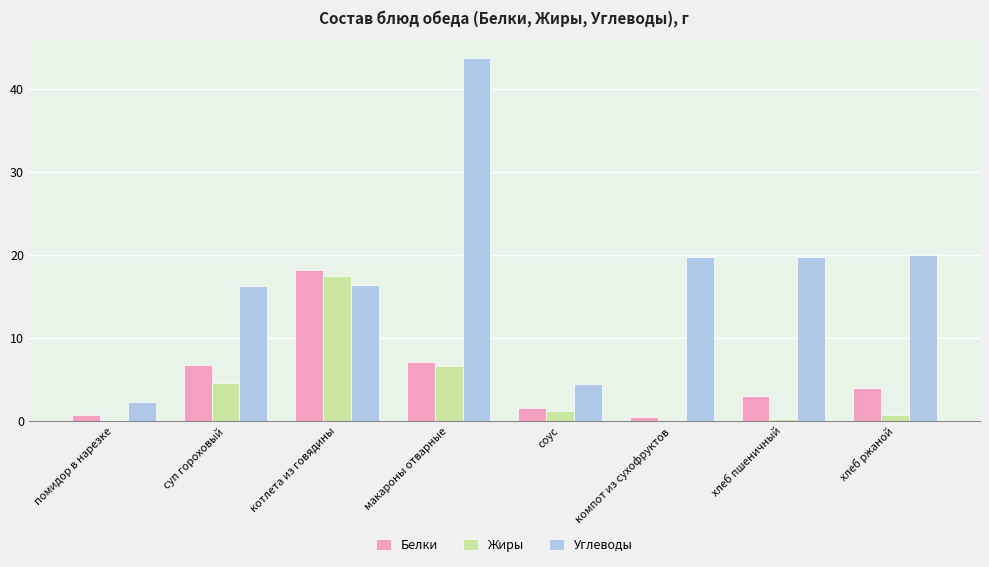

Which label corresponds to the largest value in the chart?

макароны отварные